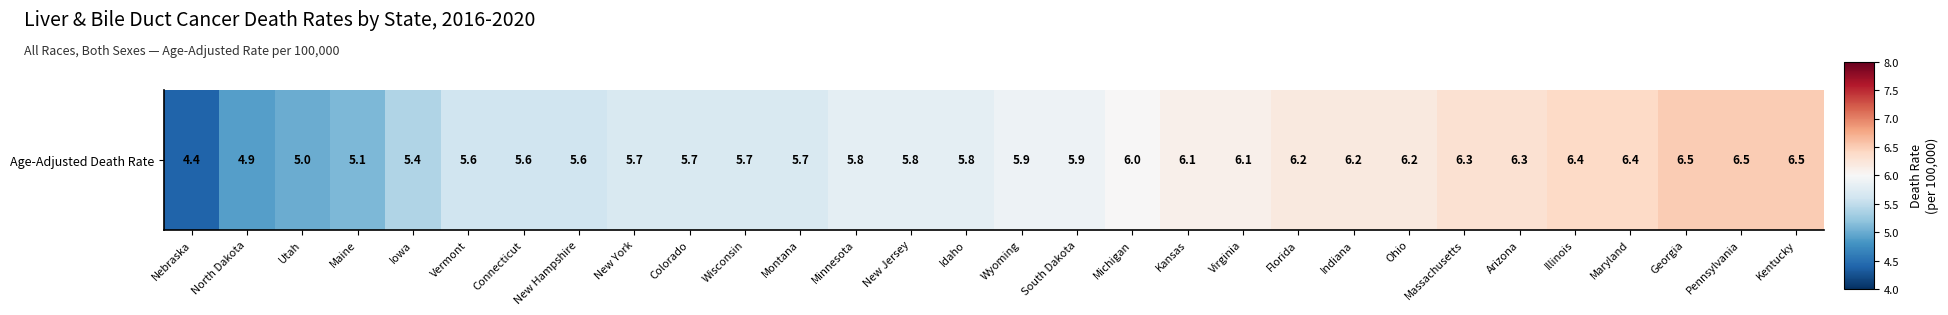

What is the sum of the values at North Dakota and Ohio?

11.1